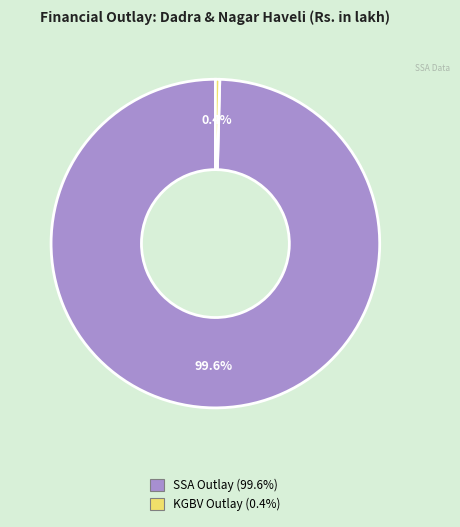

Count the number of slices in the pie.

2